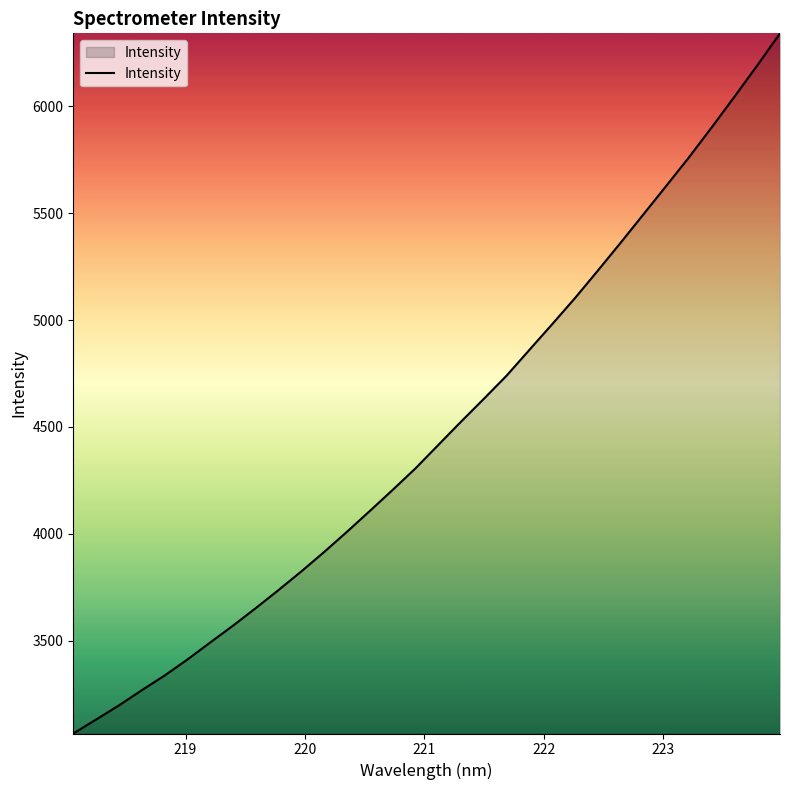

How many lines are shown in the chart?

1